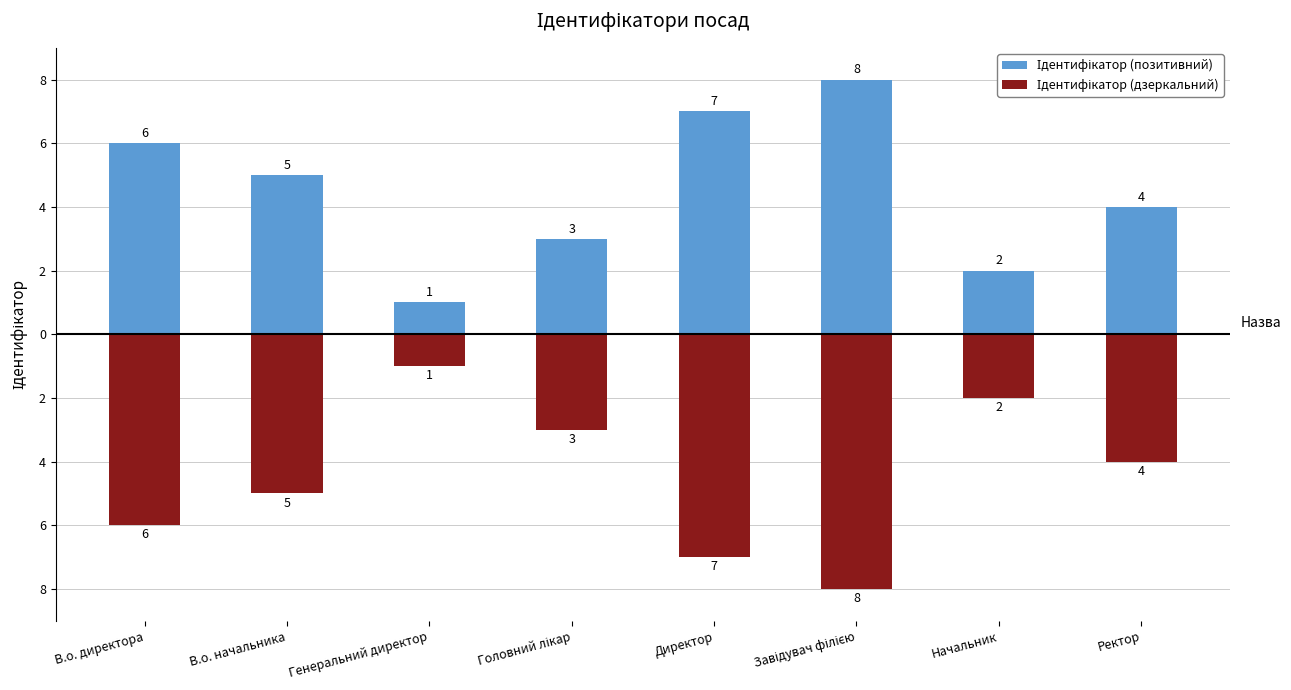

What is the approximate value of Ідентифікатор (позитивний) at Начальник?

2